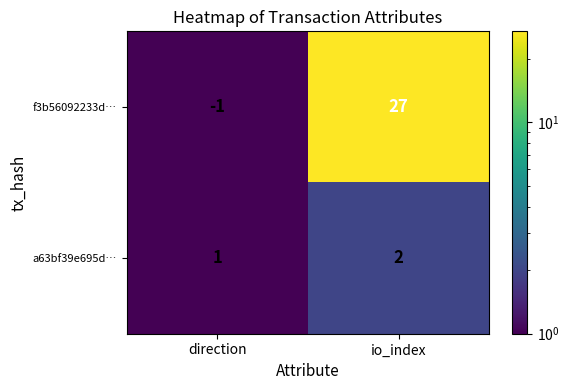

How many values in the f3b56092233d… series are below 27?

1